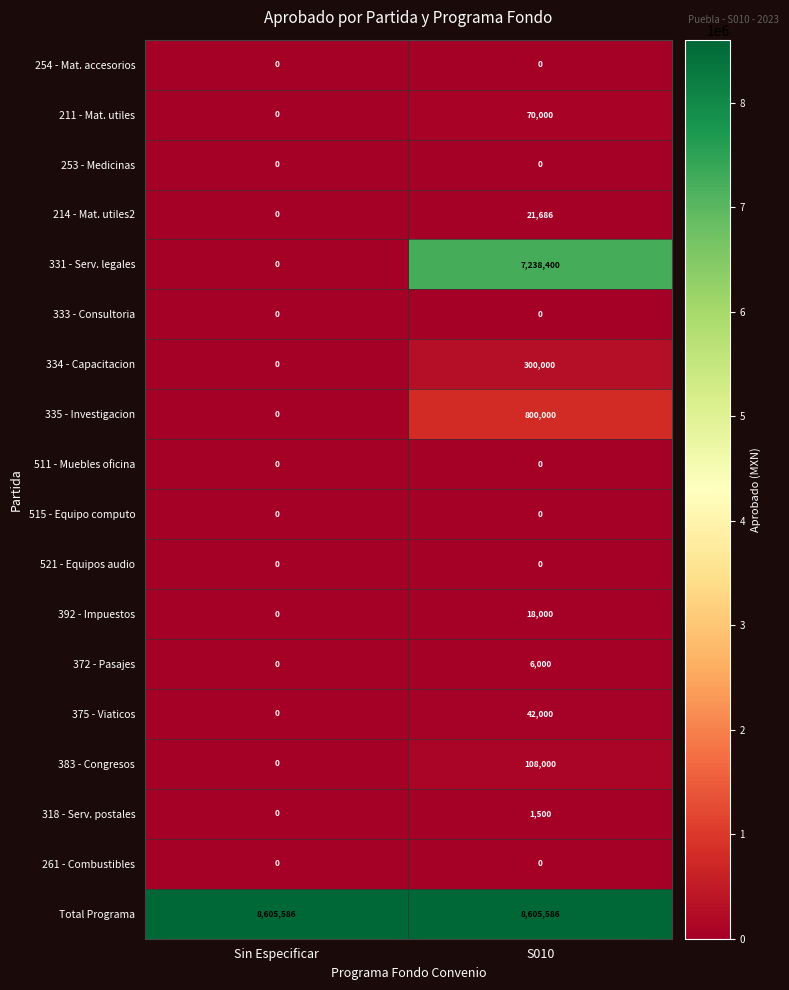

Which series has the largest total across all categories?

Total Programa